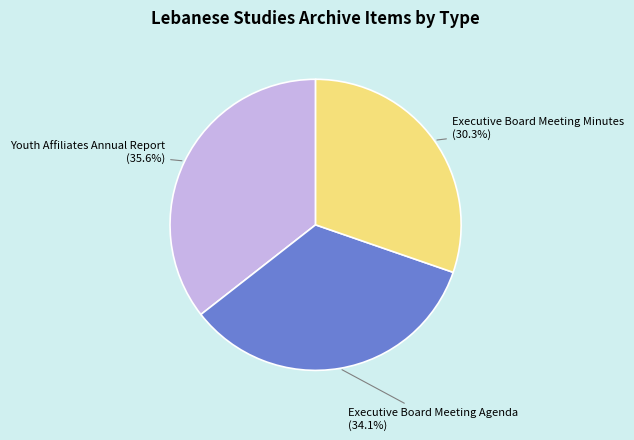

Approximately how many times larger is the value at Executive Board Meeting Minutes compared to Youth Affiliates Annual Report?

0.9